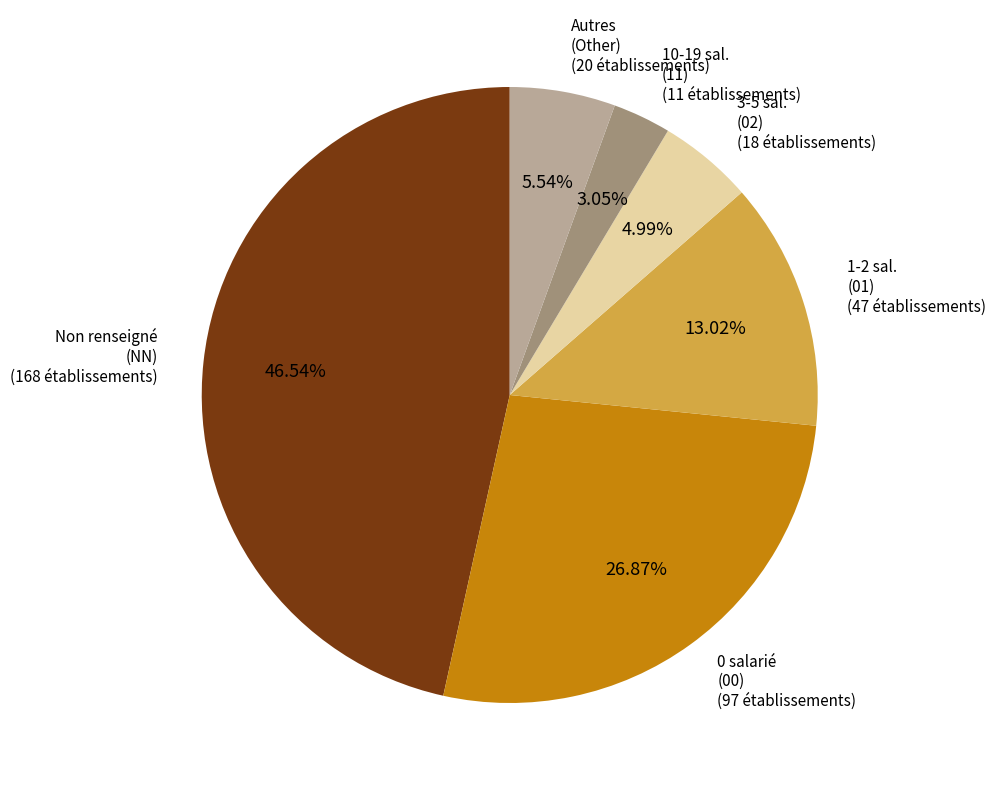

Do Autres (Other) and Non renseigné (NN) together represent more than half of the pie?

Yes